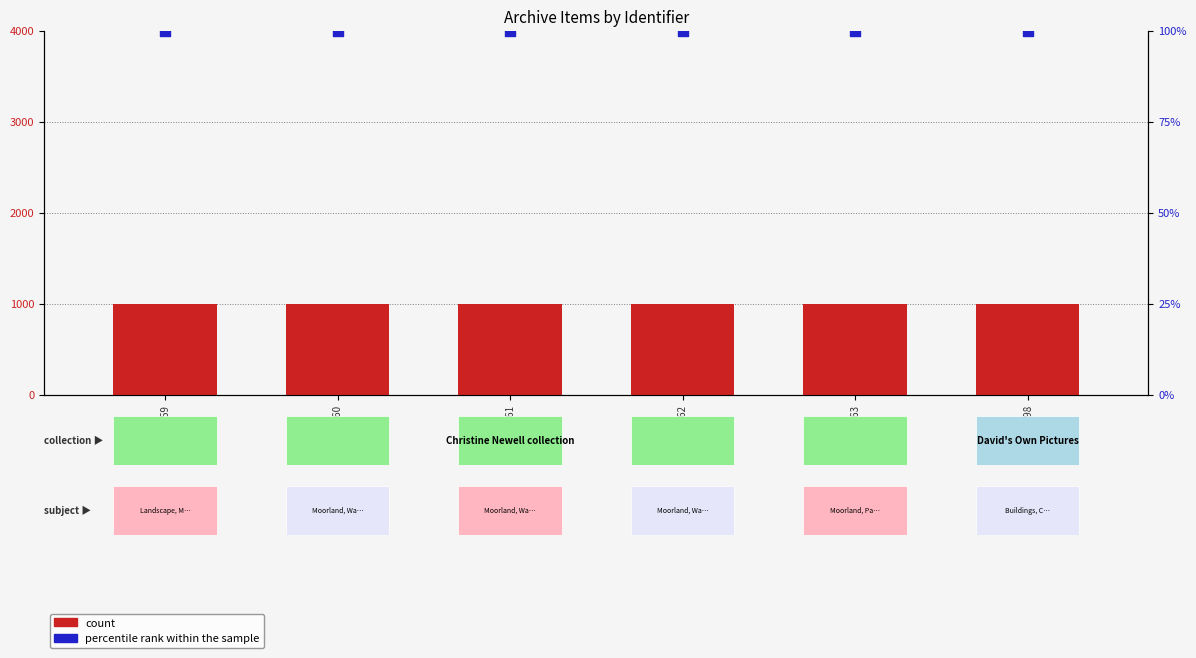

At how many categories does at least one series exceed 918?

6